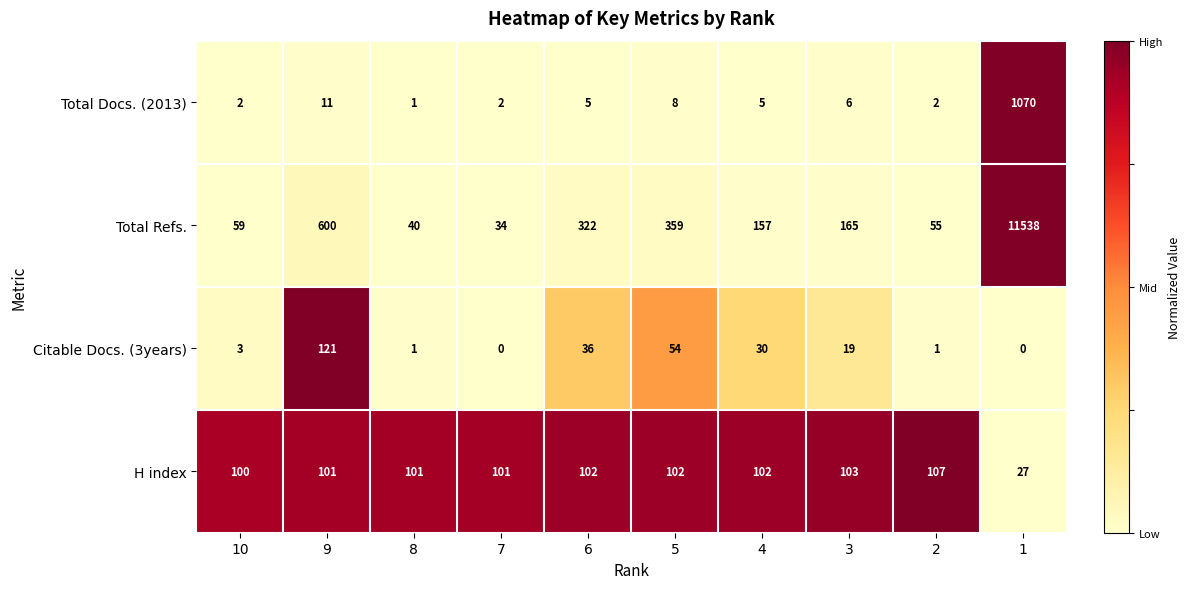

True or false: H index has a value of 33 at 10.

False